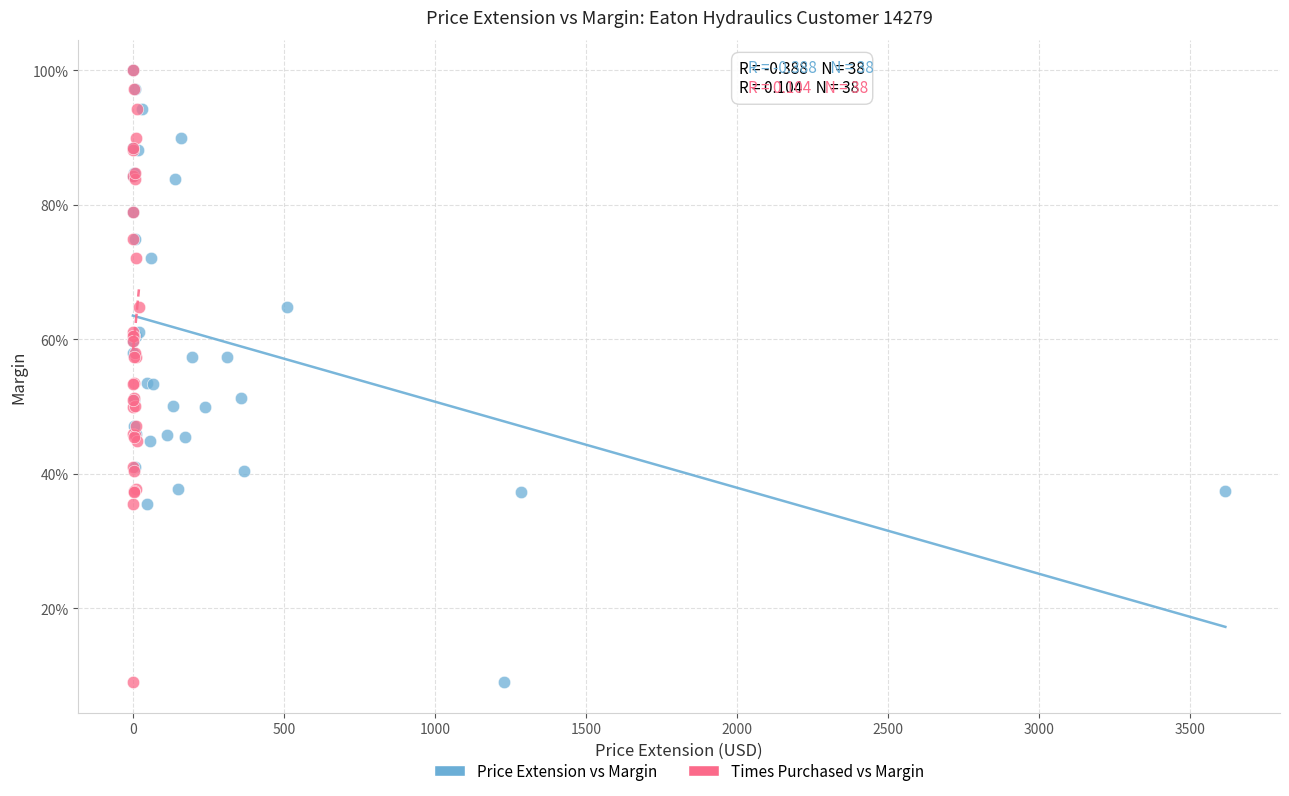

What are all the series names shown in the legend?

Price Extension vs Margin, Times Purchased vs Margin